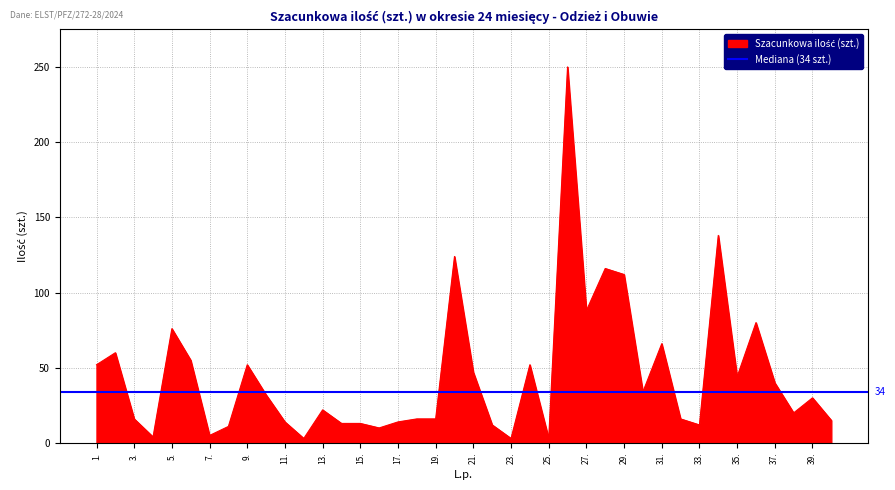

What is the change in value from 9. to 34.?

+86